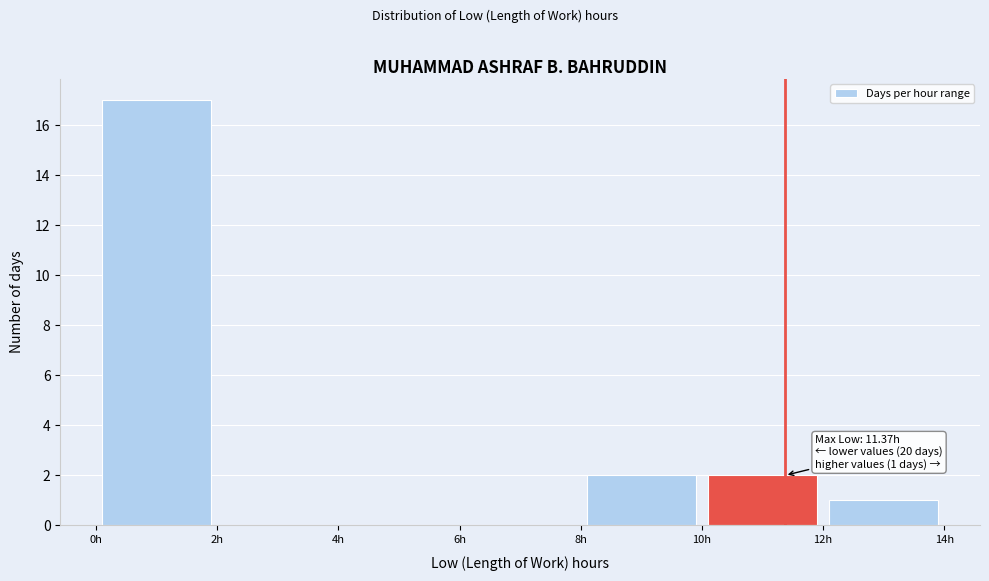

Which range on the x-axis has the tallest bar?

0 to 2